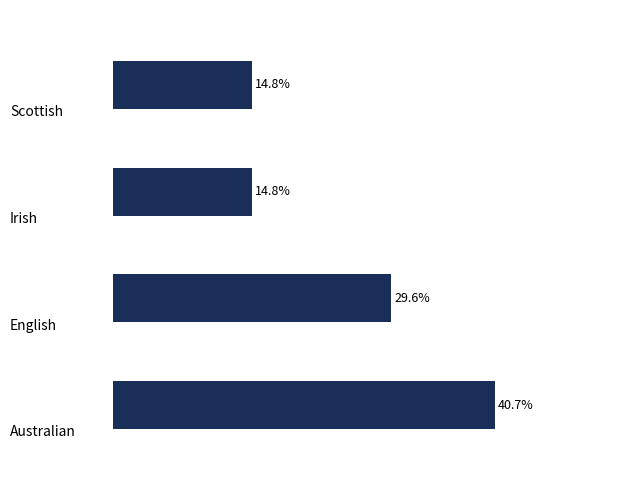

Does the chart contain any negative values?

No